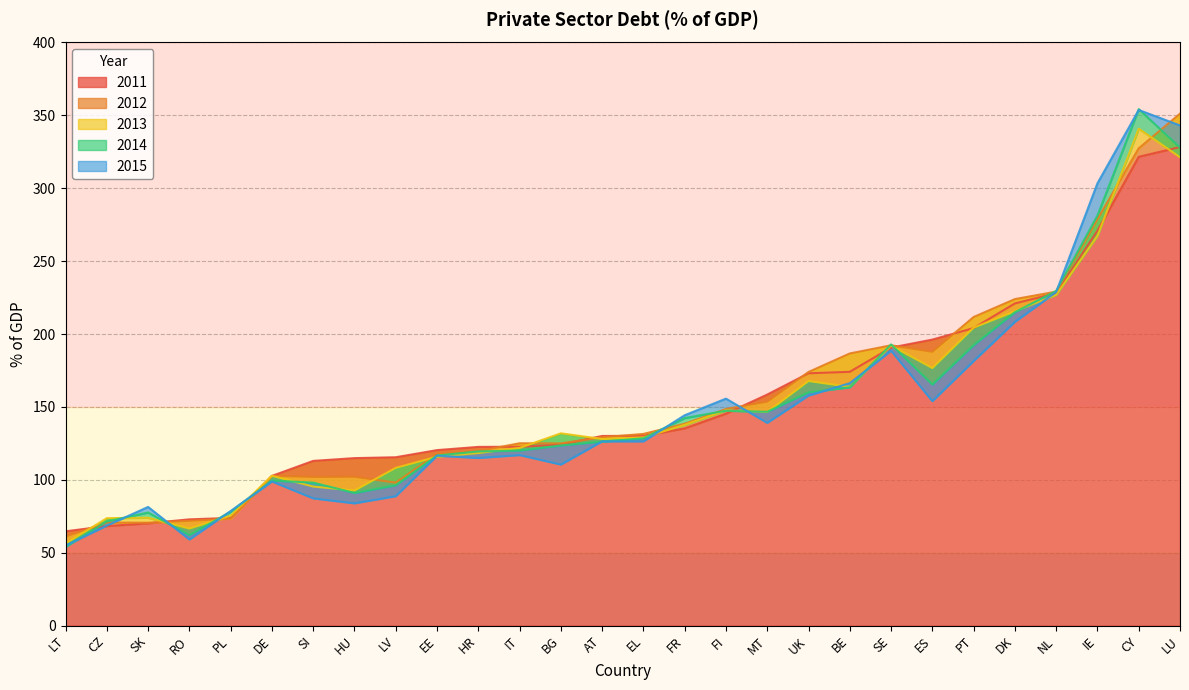

In 2015, how many points are higher than both neighbors (excluding endpoints)?

7